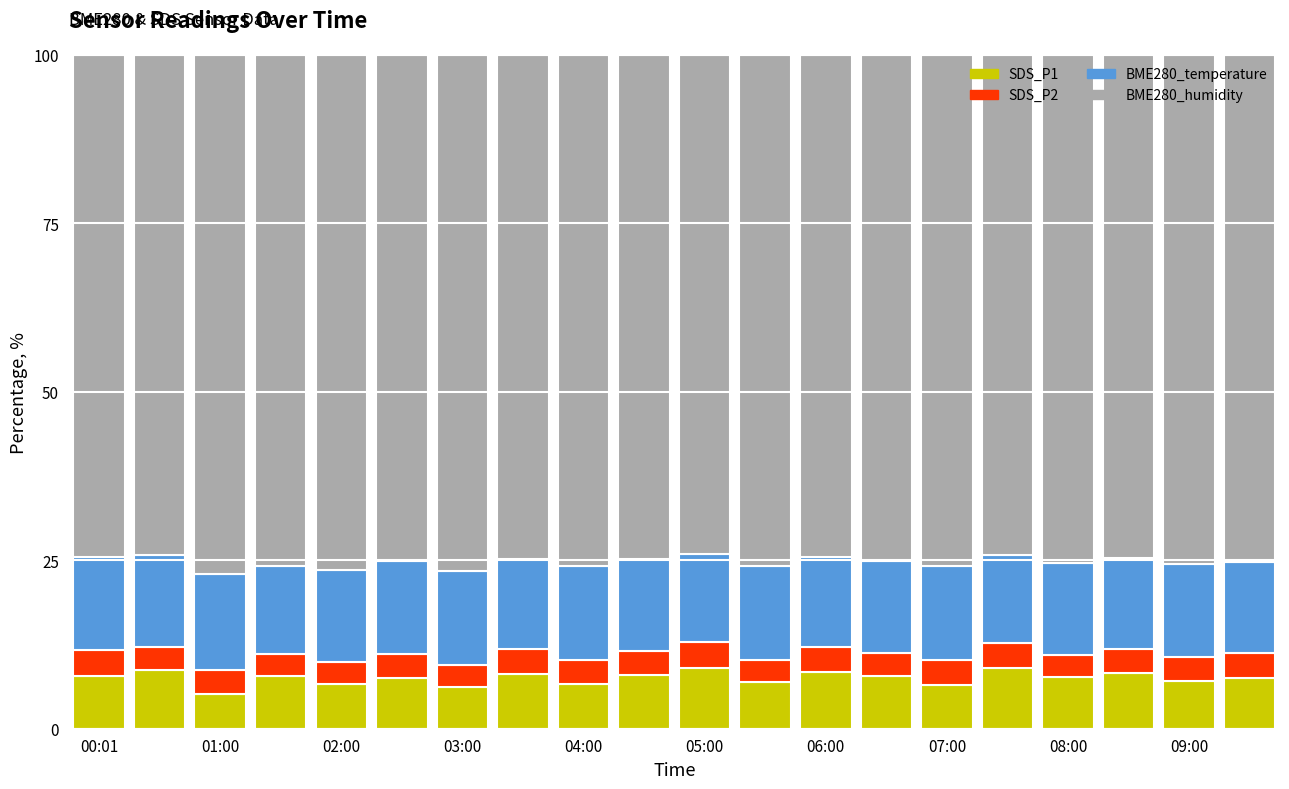

How many categories are shown in the chart?

20